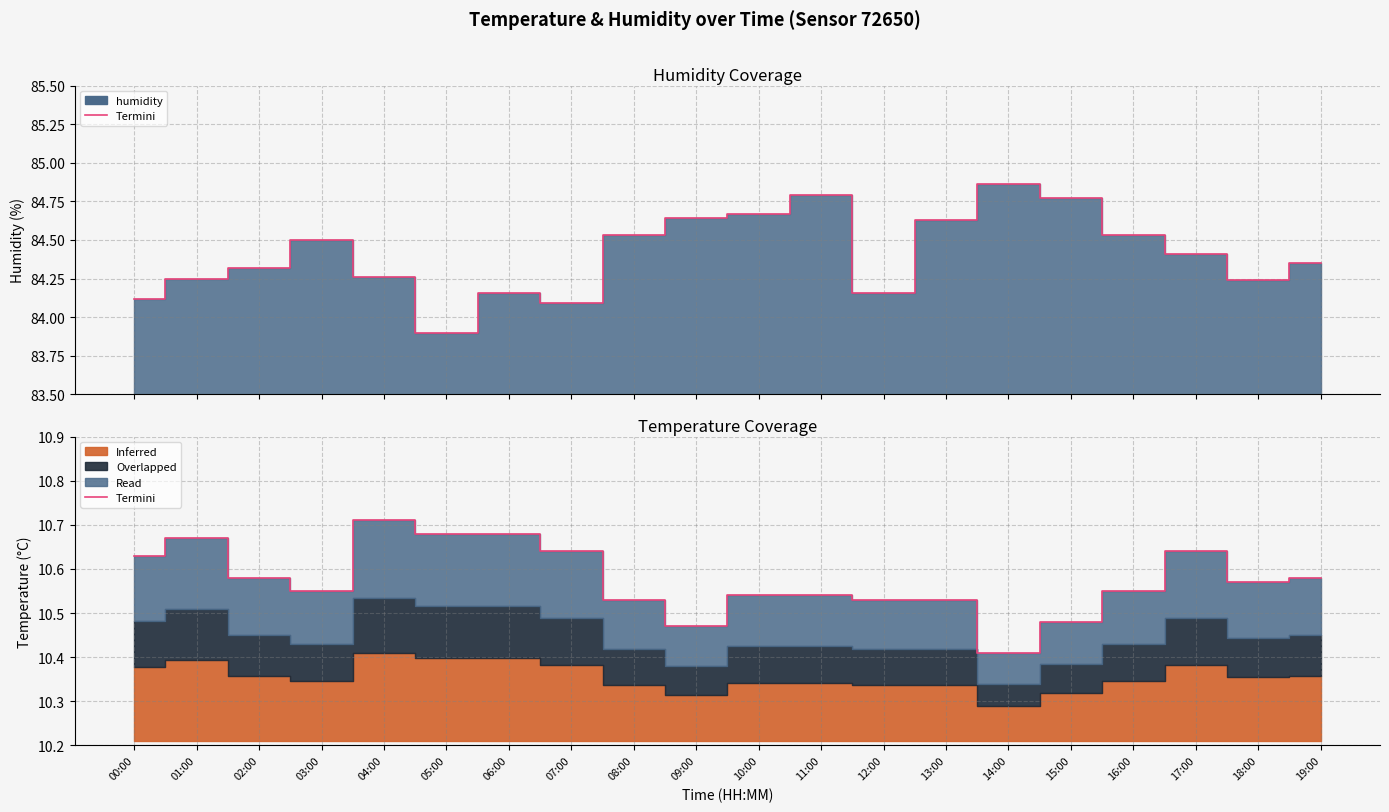

Reading right to left, what are all the values shown in this chart?

10.6	10.6	10.6	10.6	10.5	10.4	10.5	10.5	10.5	10.5	10.5	10.5	10.6	10.7	10.7	10.7	10.6	10.6	10.7	10.6